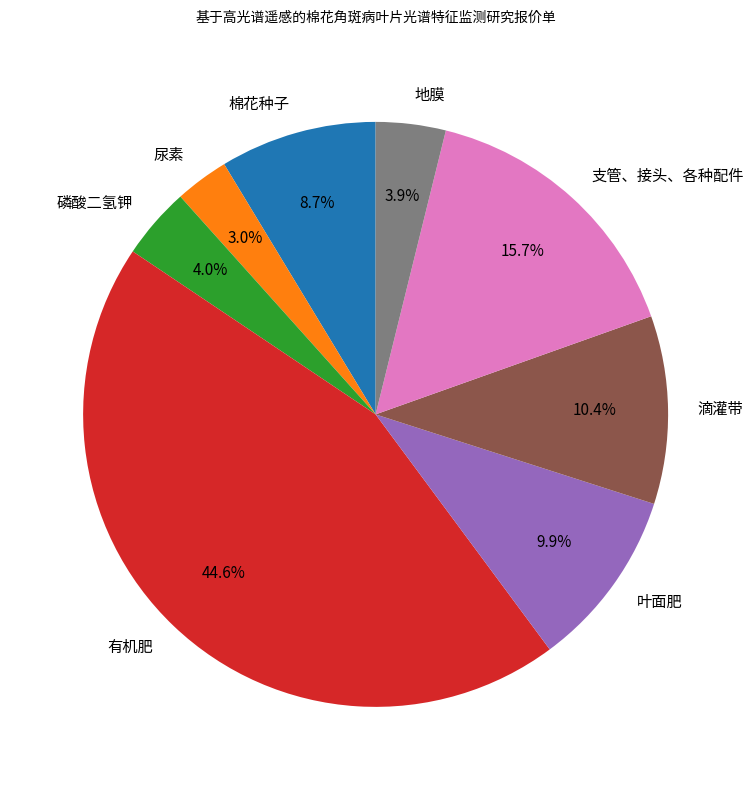

Which slice is the smallest?

尿素